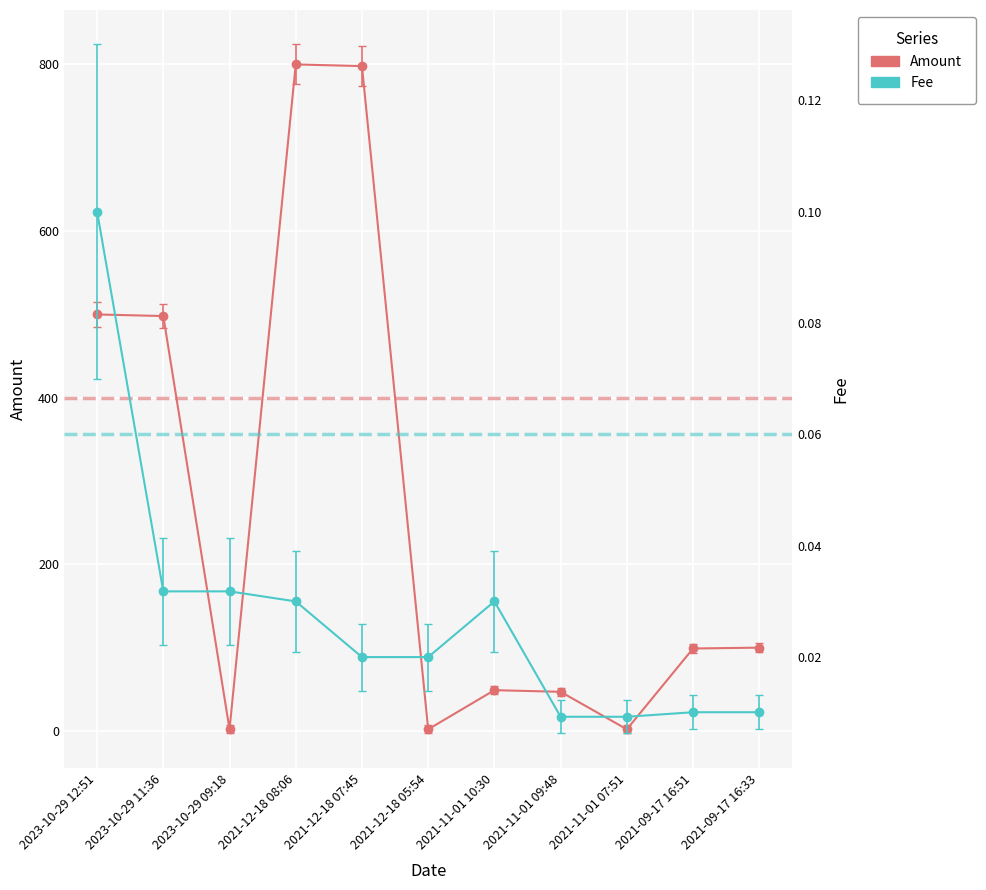

At how many categories does at least one series exceed 365?

4